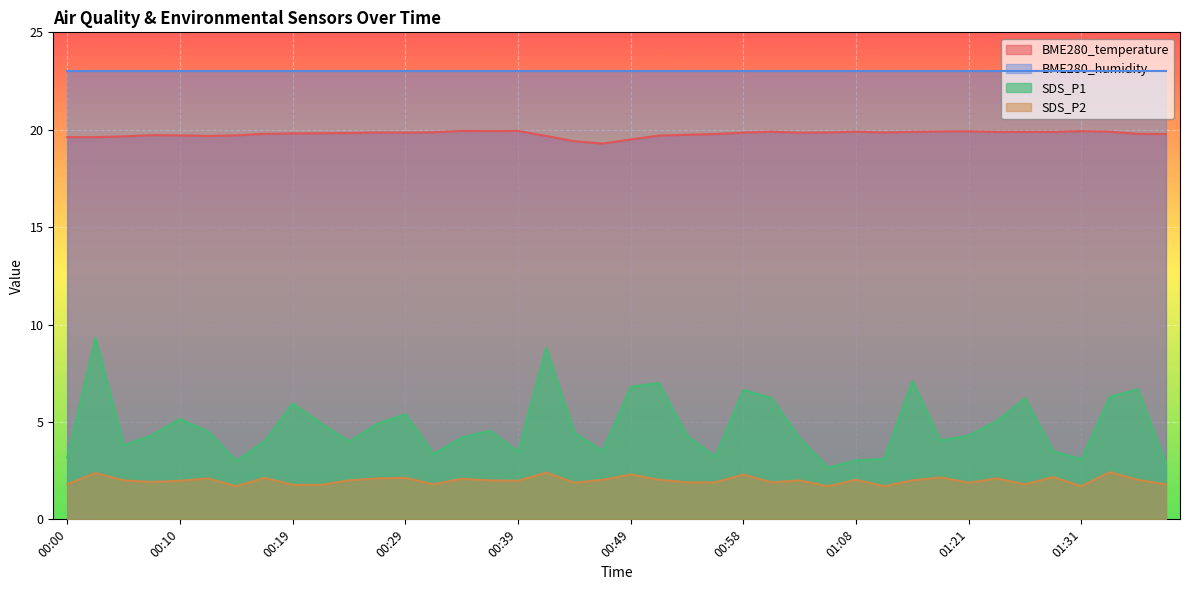

How many lines are shown in the chart?

4